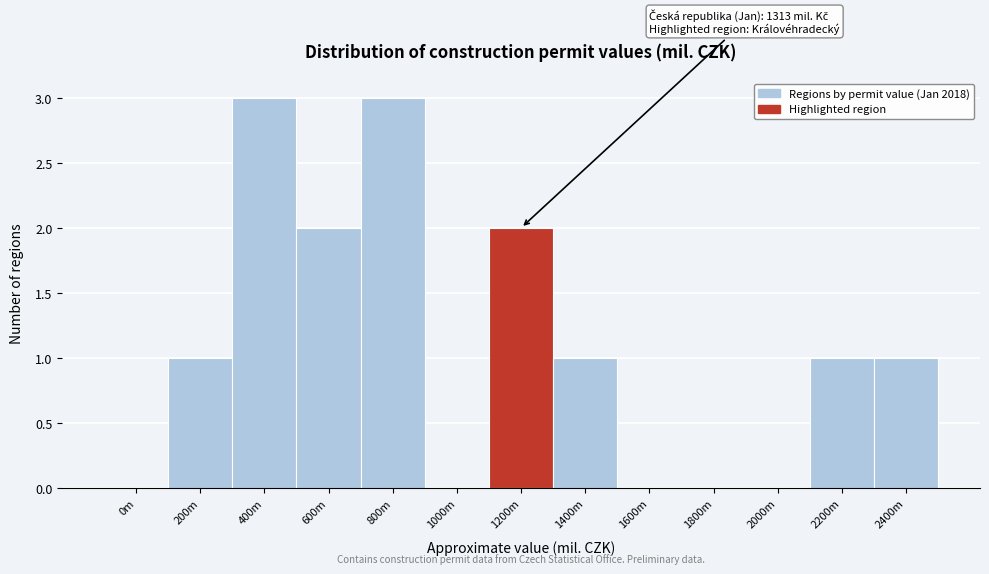

Reading left to right, list all the values displayed in this chart.

0m=0	200m=1	400m=3	600m=2	800m=3	1000m=0	1200m=2	1400m=1	1600m=0	1800m=0	2000m=0	2200m=1	2400m=1